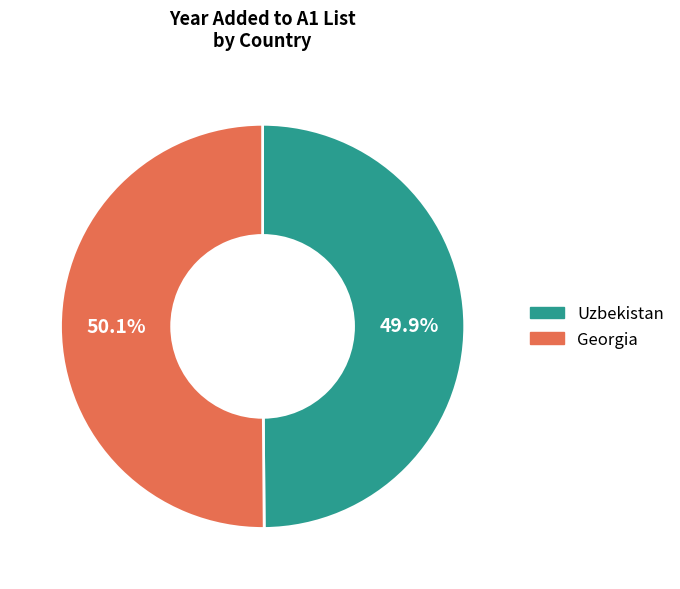

Is the sum of Uzbekistan and Georgia greater than half?

Yes